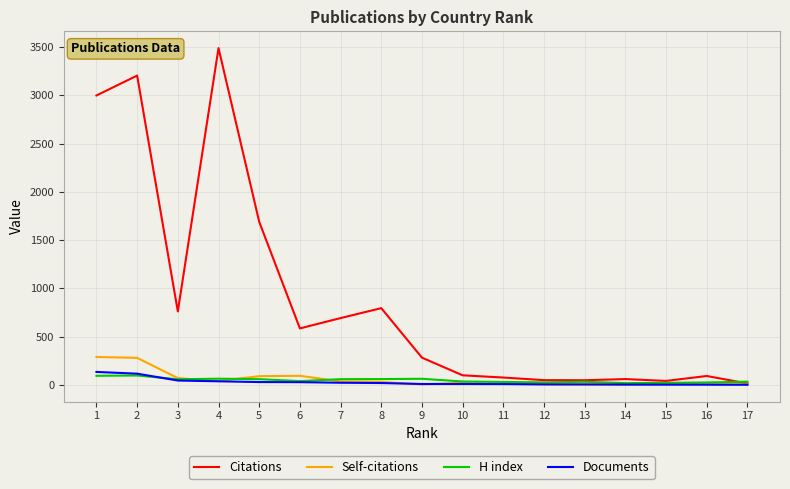

Which series has the largest total across all categories?

Citations